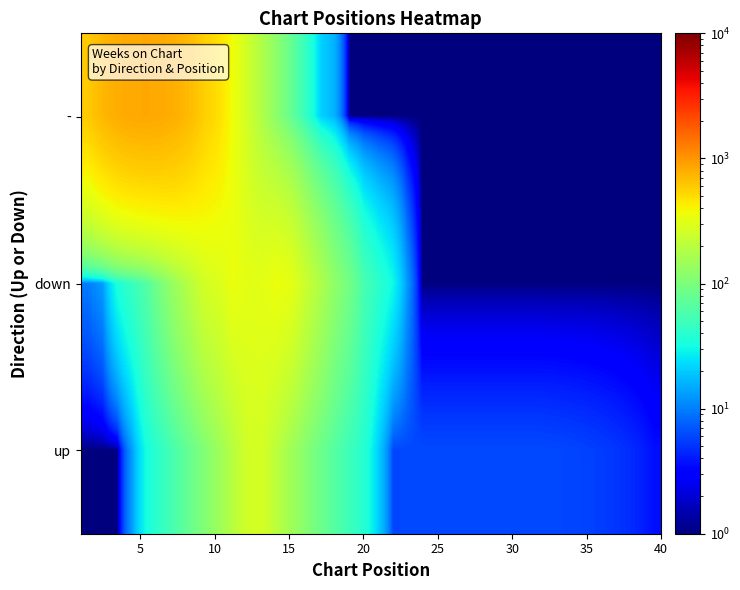

List the series in order of their overall mean, lowest first.

up, down, -